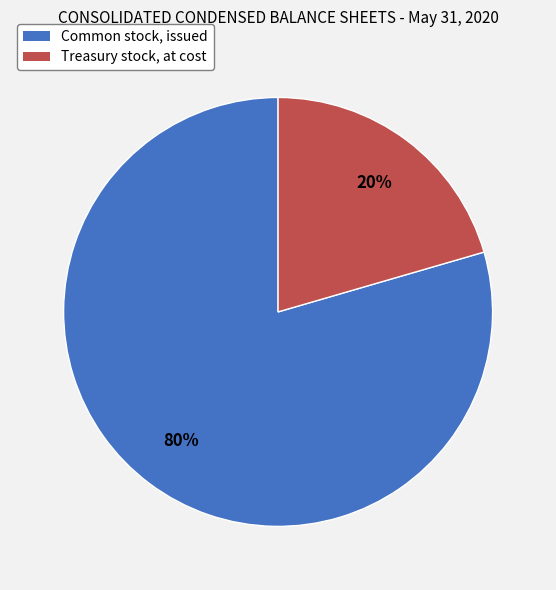

The Common stock, issued slice represents 80% of the pie. True or false?

True